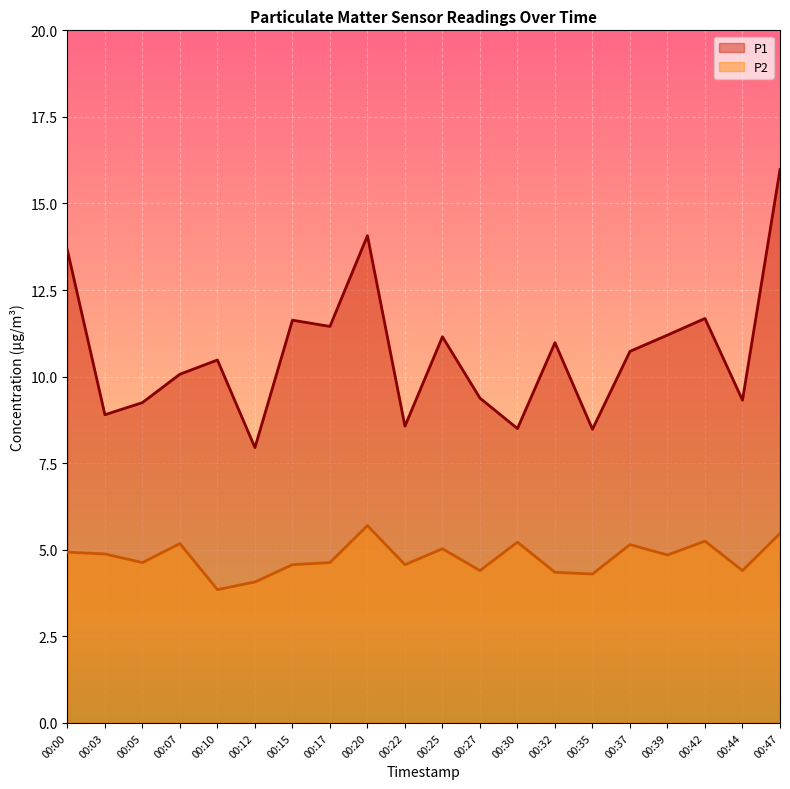

How many categories are shown in the chart?

20